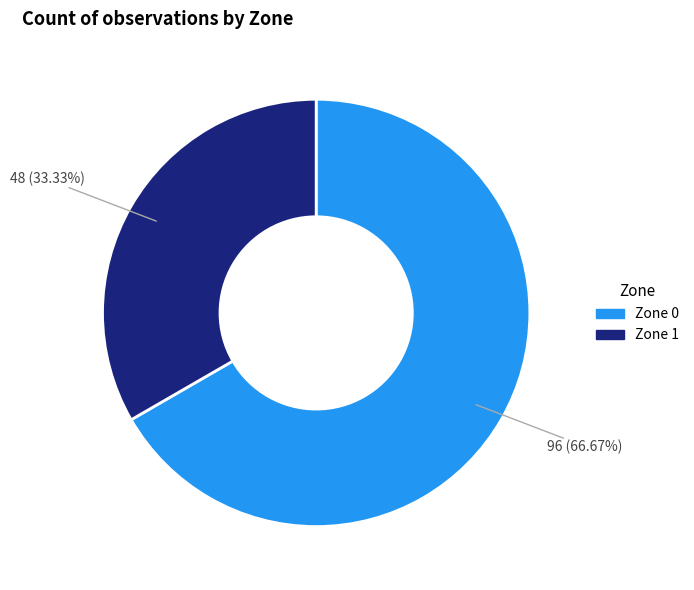

What is the largest slice in the pie chart?

Zone 0